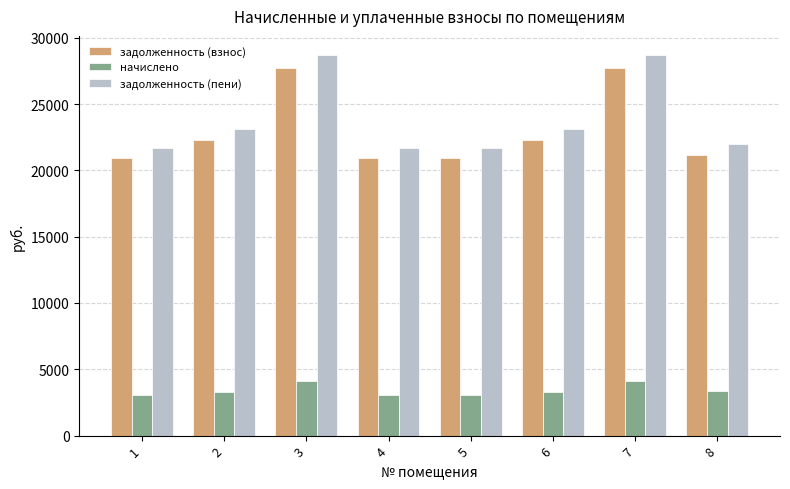

What is the total value across all series at 1?

45672.5